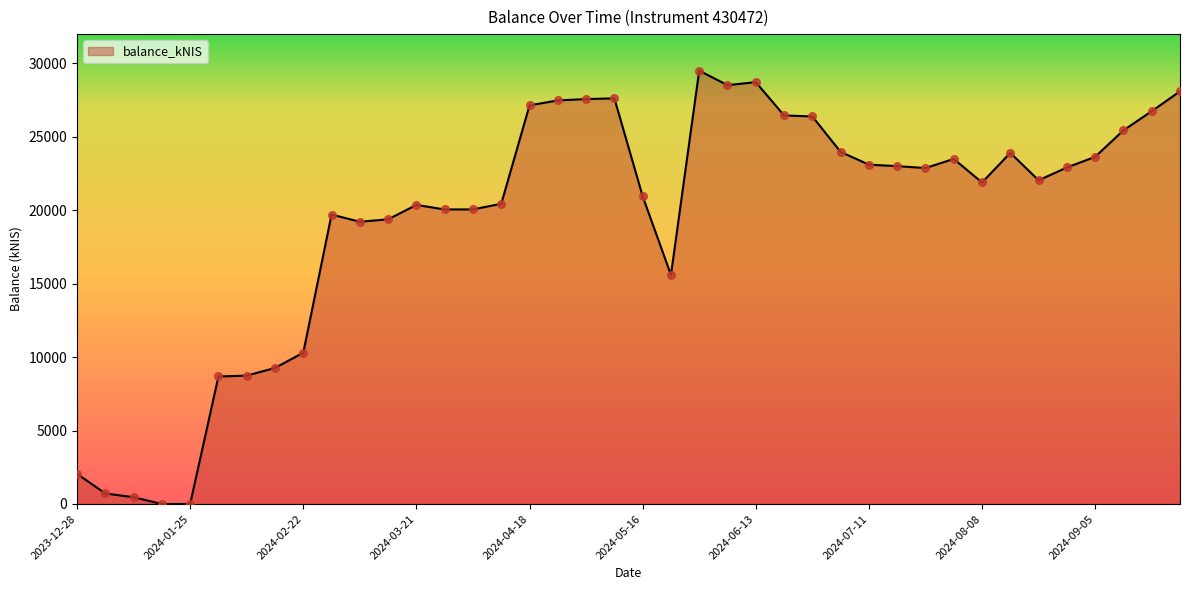

What is the difference between the maximum and minimum values?

29510.1